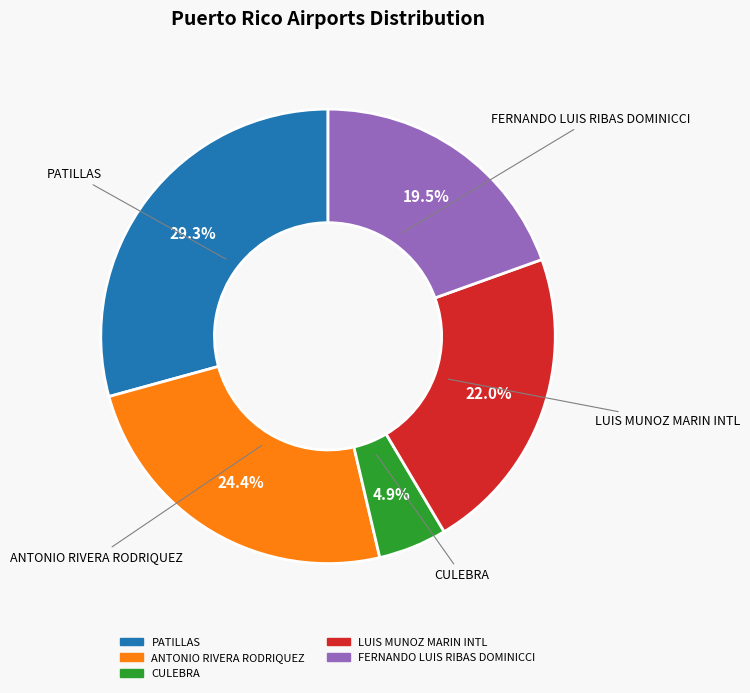

To the nearest percent, what portion does CULEBRA represent?

5%